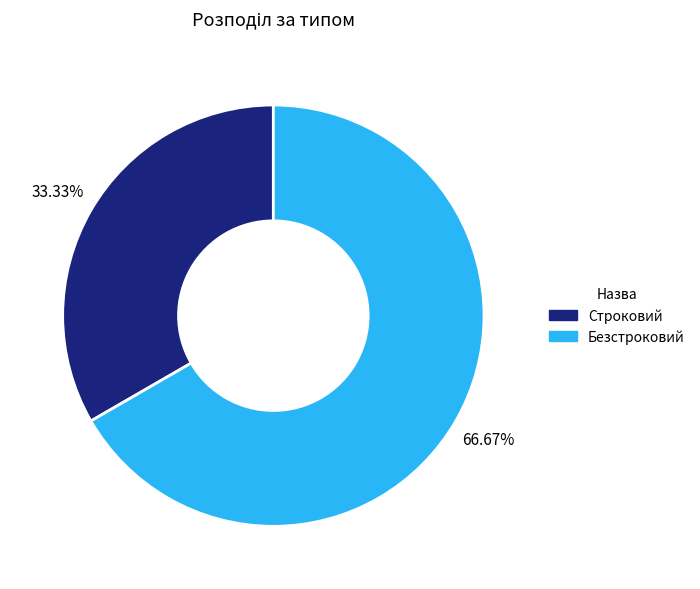

Is there a majority slice in this chart?

Yes